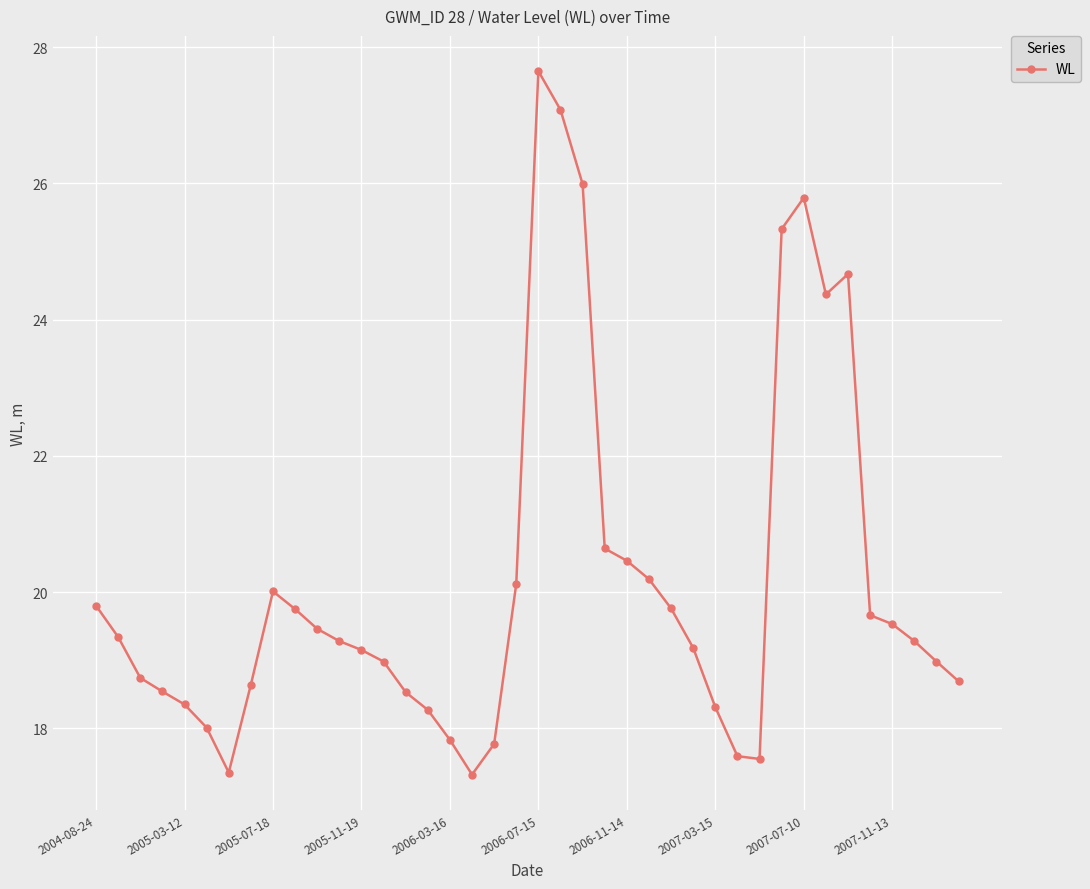

True or false: there are more than 0 points higher than both neighbors.

True